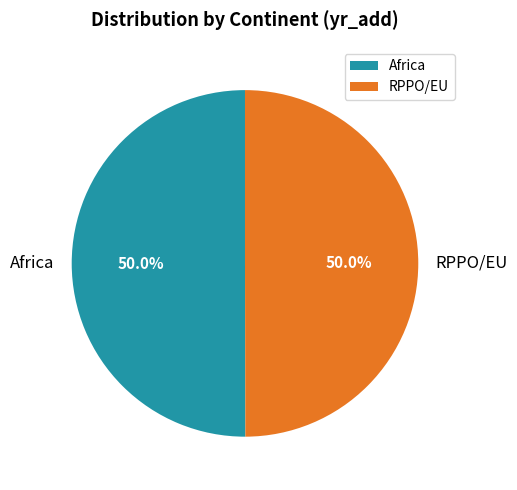

Combined, do Africa and RPPO/EU account for over 50%?

Yes